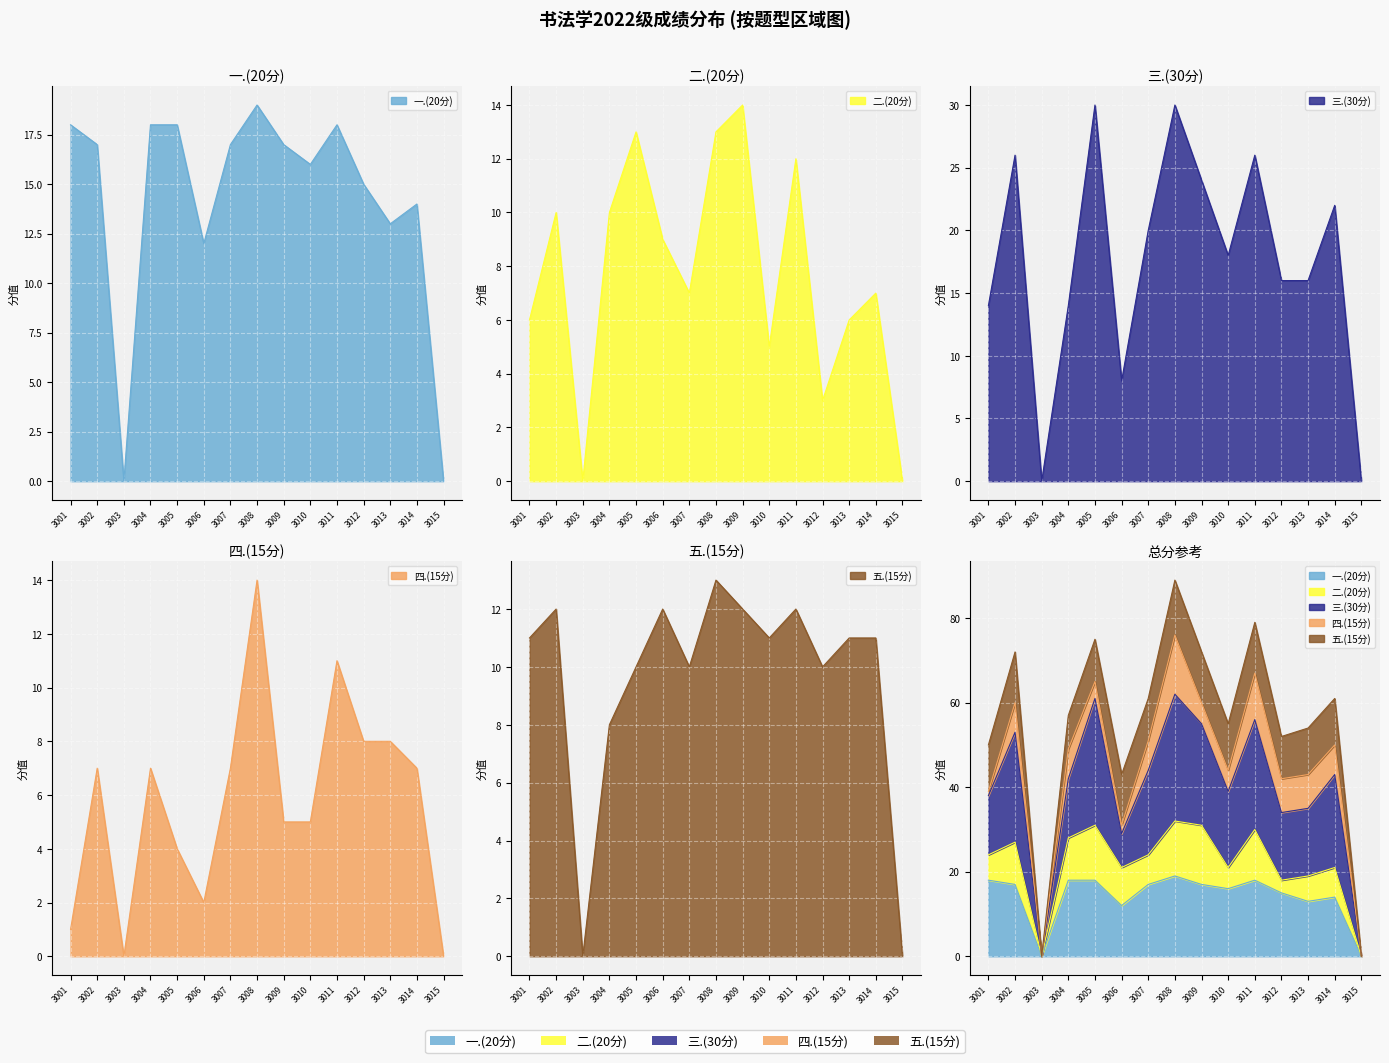

What is the sum of the 五.(15分) values at 3006 and 3010?

23